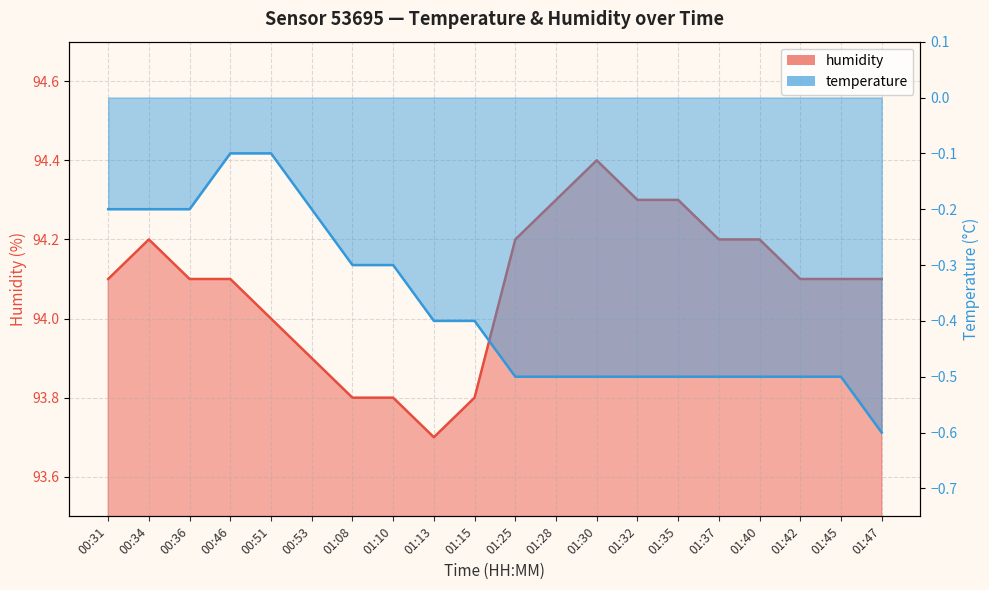

What is the difference between the second highest and second lowest values in the humidity series?

0.5